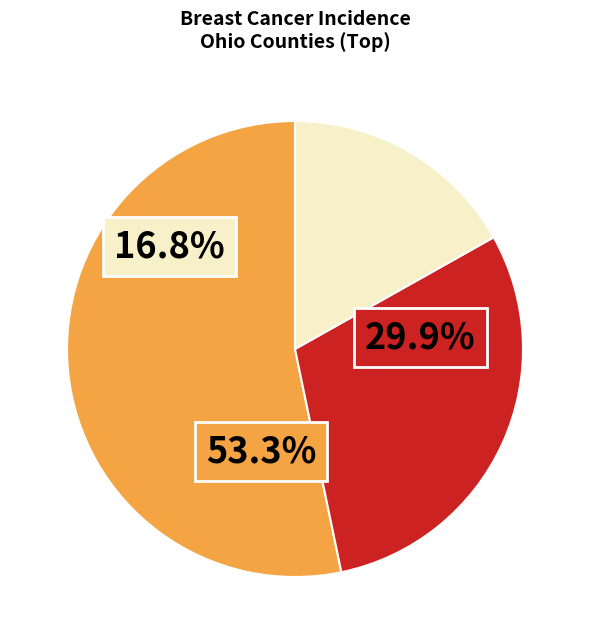

Do Franklin County and Summit County together represent more than half of the pie?

No